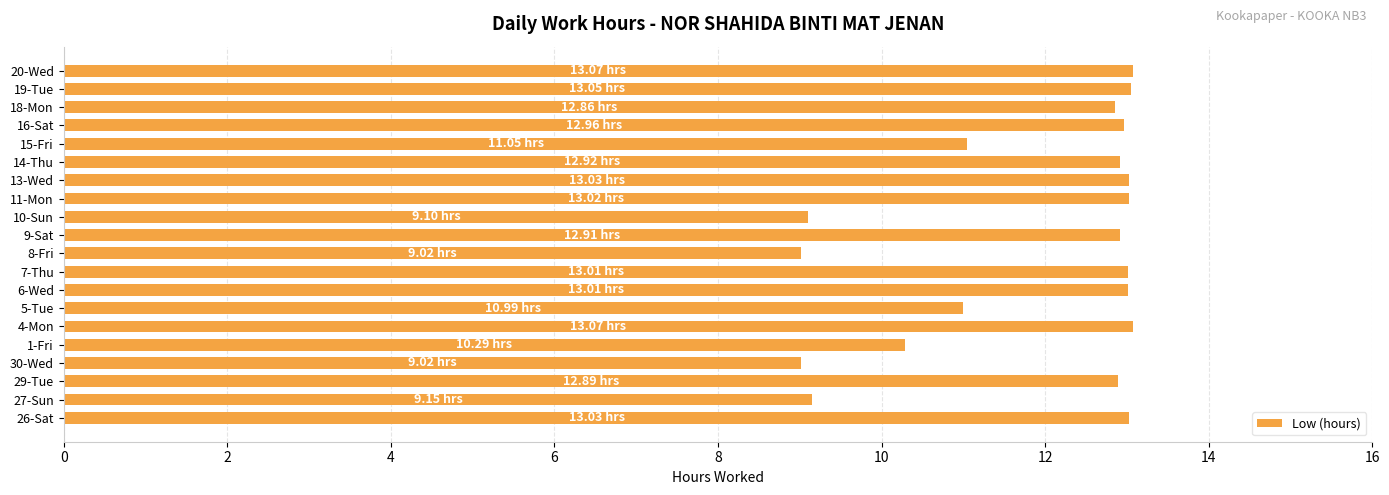

What is the maximum value shown in the chart?

13.1